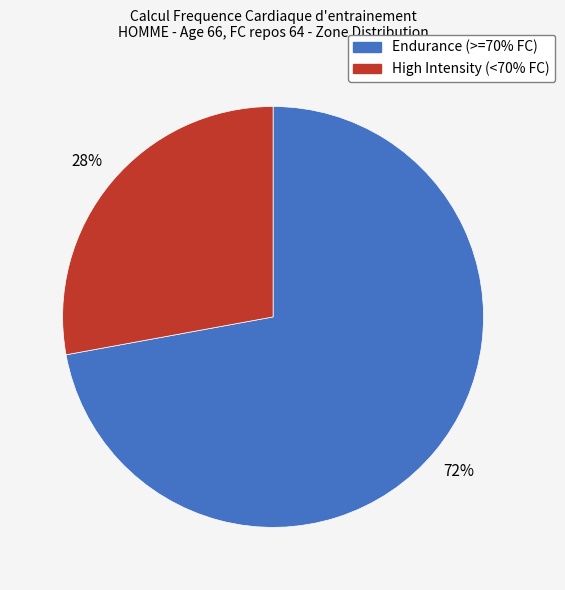

Count the number of slices in the pie.

2